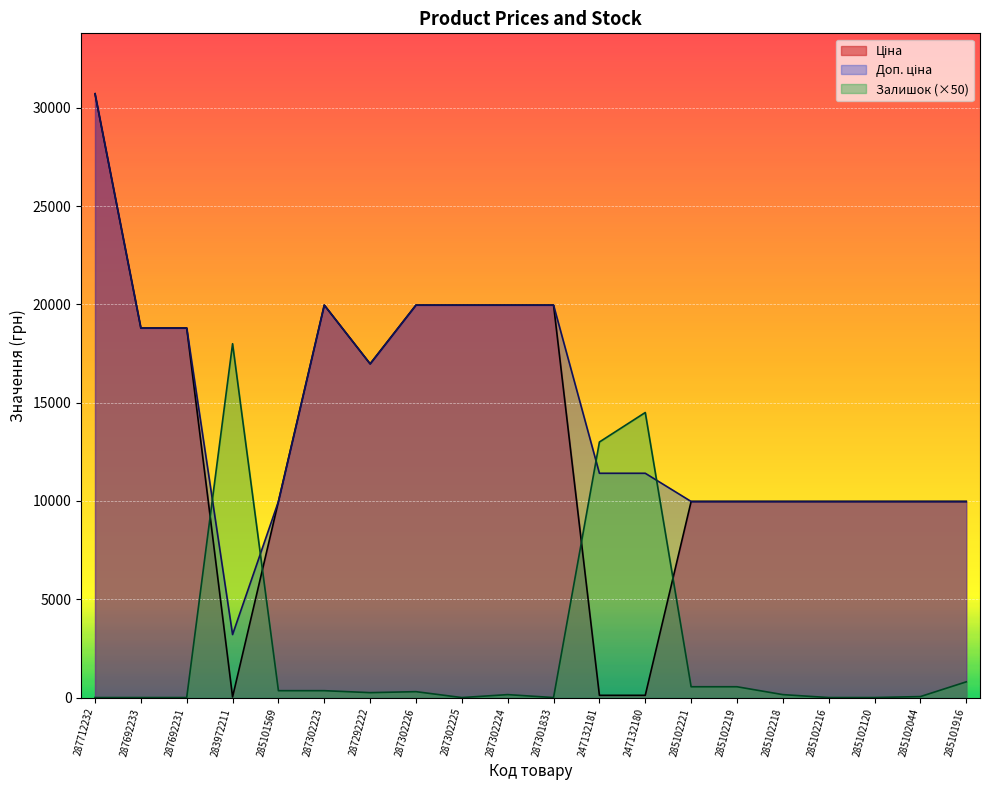

How many lines are shown in the chart?

3